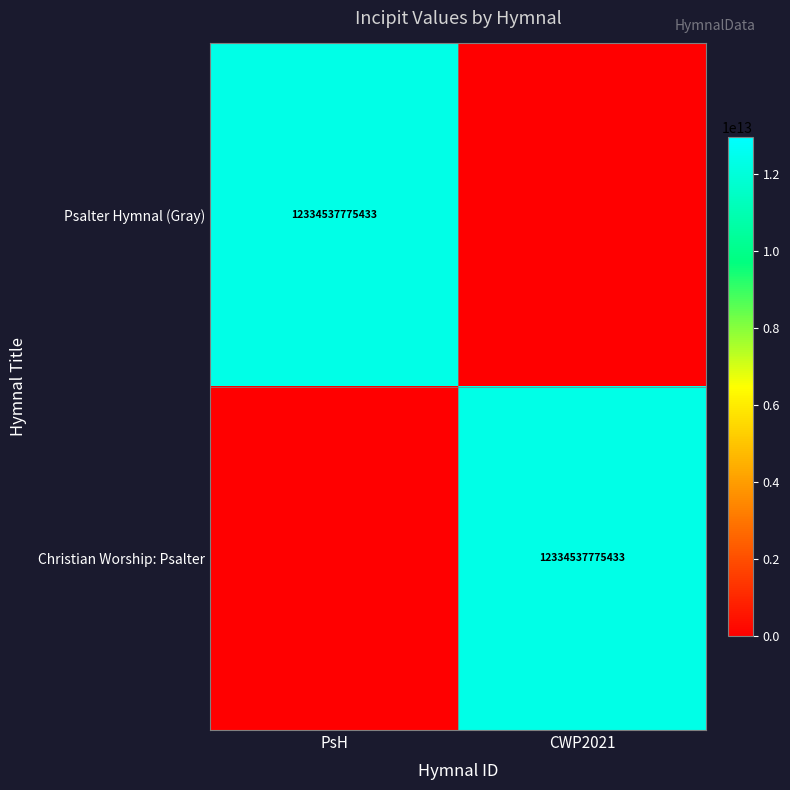

Which category has the lowest value across all series?

CWP2021